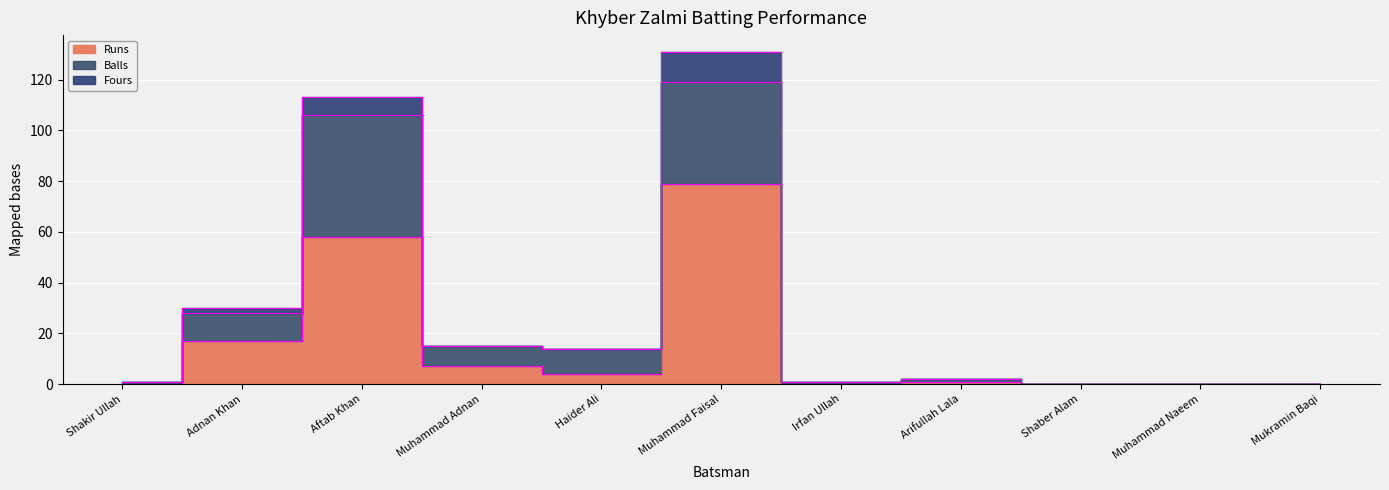

At how many categories does at least one series exceed 30?

2